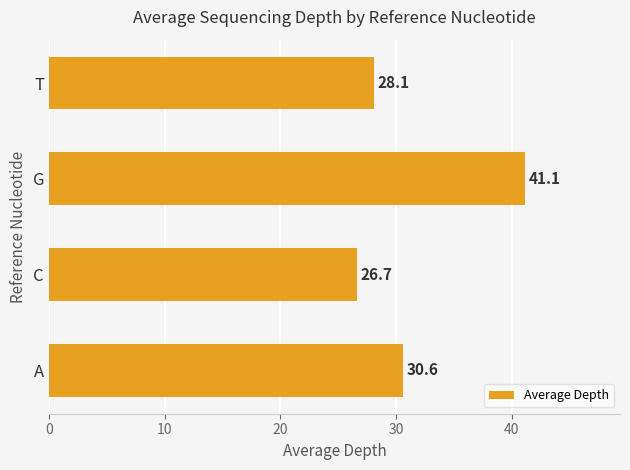

Rank the categories by value from highest to lowest.

G, A, T, C